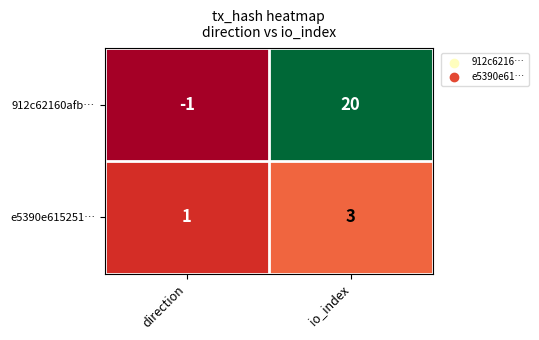

Reading right to left, list all the values displayed in this chart.

912c62160afb…: 20	-1
e5390e615251…: 3	1